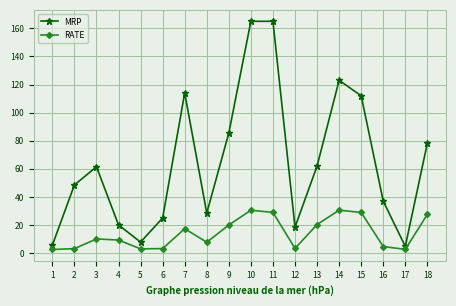

The value of MRP at 15 is 187.4. True or false?

False